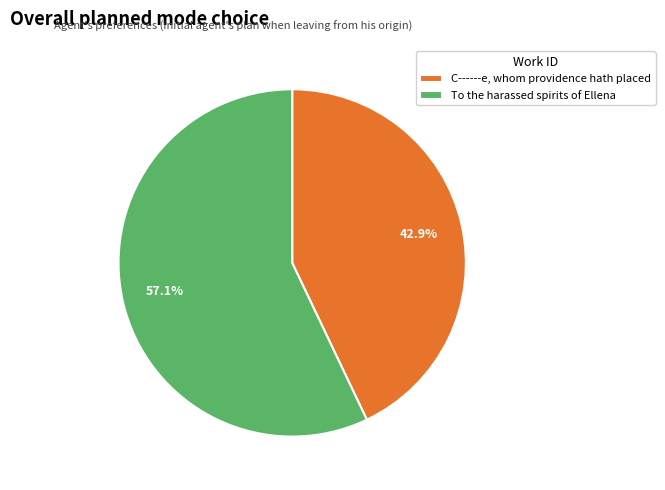

Which slice represents more than half of the pie?

To the harassed spirits of Ellena